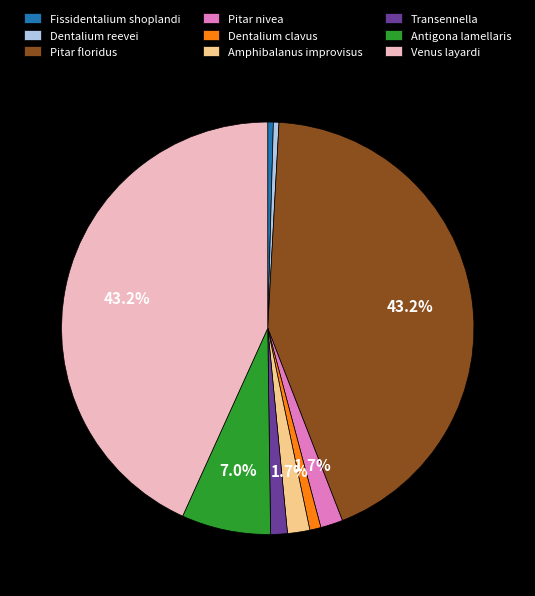

Count the number of slices in the pie.

9